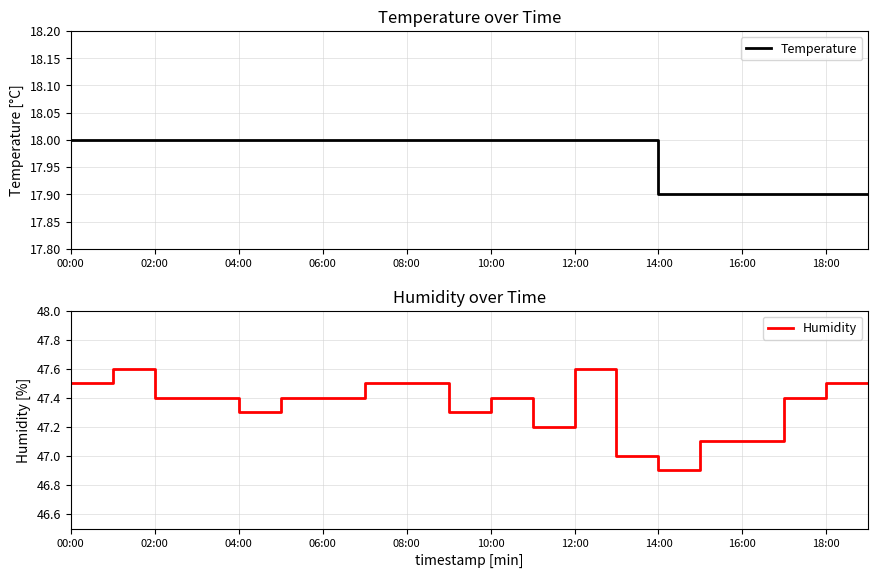

The Temperature series shows 17.9 at 16:00. True or false?

True